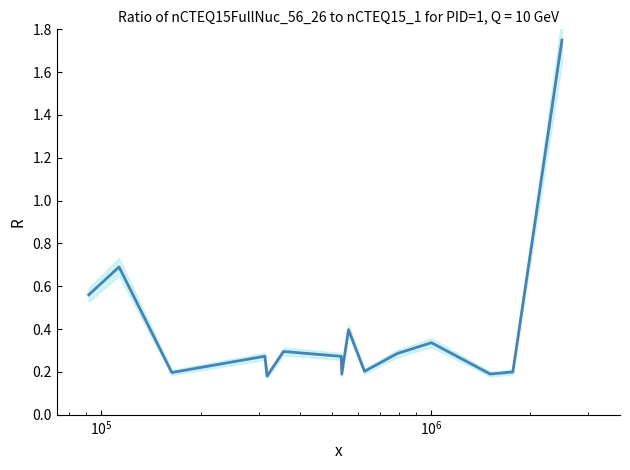

What is the average value?

0.4